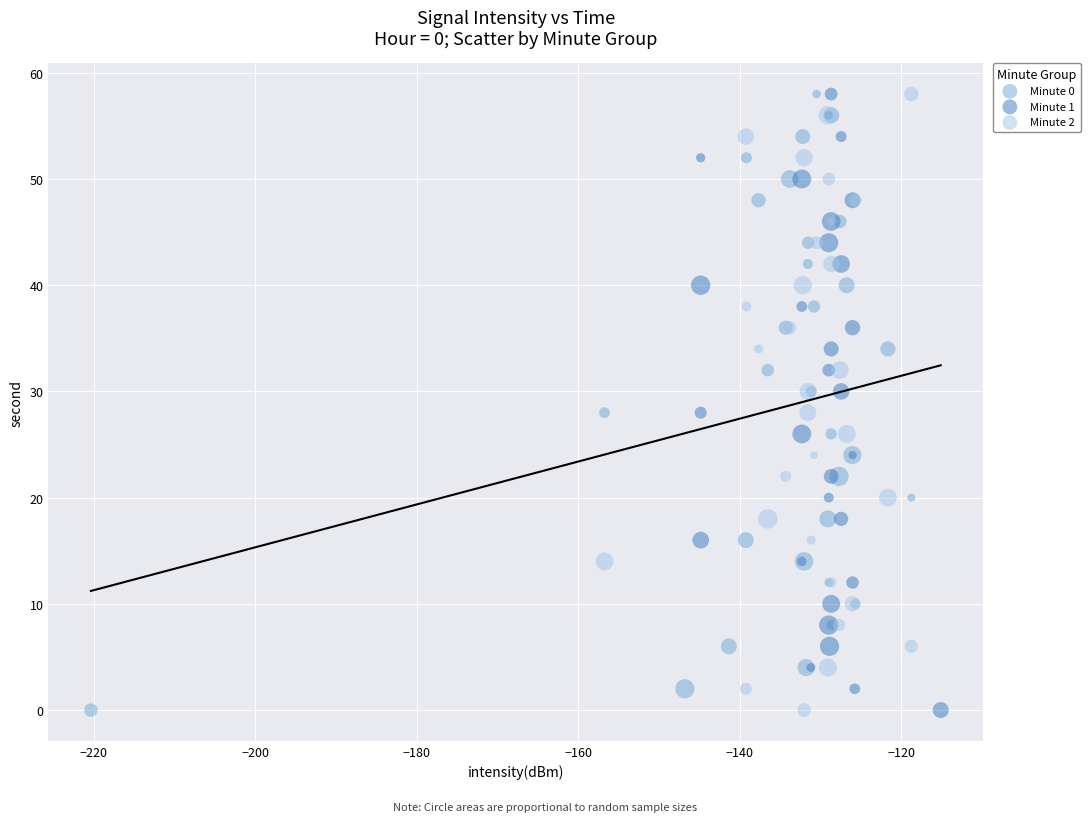

What are all the series names shown in the legend?

Minute 0, Minute 1, Minute 2